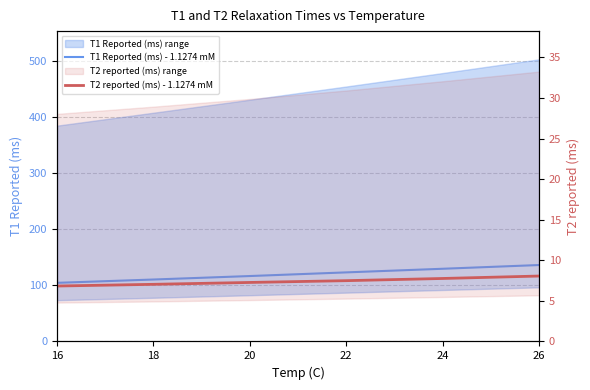

Reading left to right, transcribe all the data shown in this chart.

T1 Reported (ms) - 1.1274 mM: 104.6	110.5	116.7	123.2	129.7	136.3
T2 reported (ms) - 1.1274 mM: 6.8	7.0	7.3	7.5	7.8	8.1